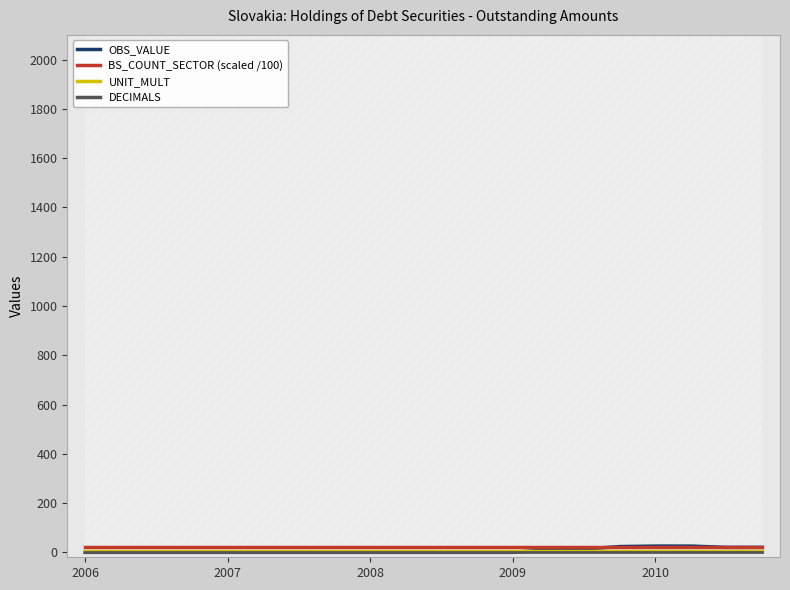

Is the value of BS_COUNT_SECTOR (scaled /100) at 2009 greater than the value of UNIT_MULT at 2010?

Yes